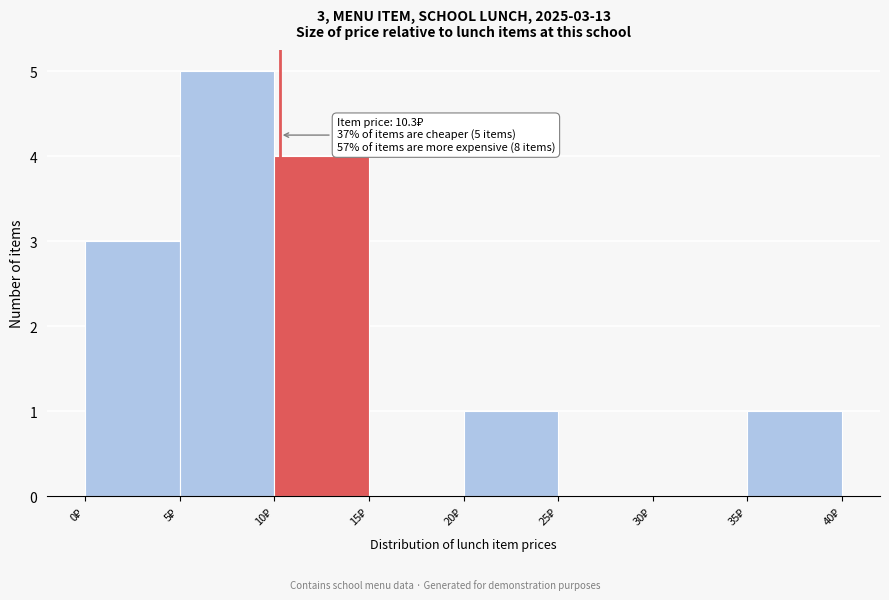

Over which range of the x-axis is the bar tallest?

5 to 10